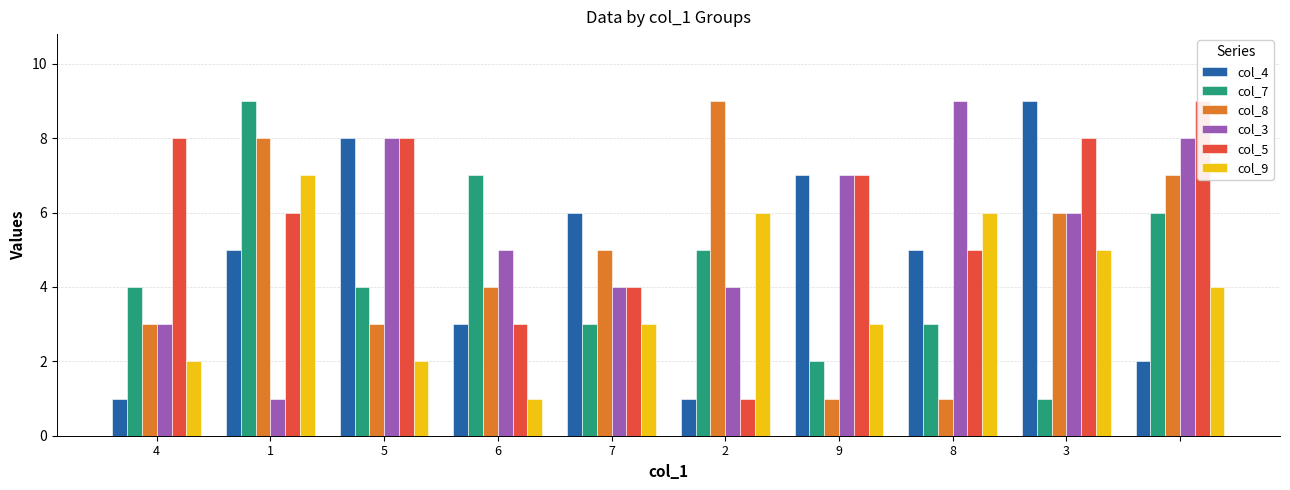

Which series has the largest total across all categories?

col_5